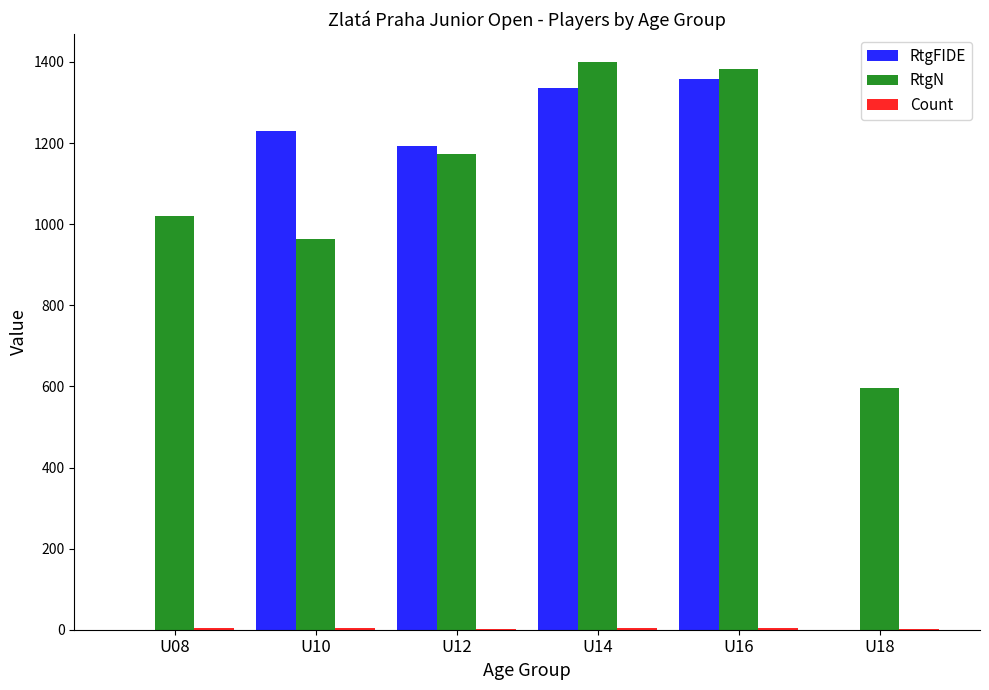

Between U16 and U18, which series saw the biggest shift?

RtgFIDE